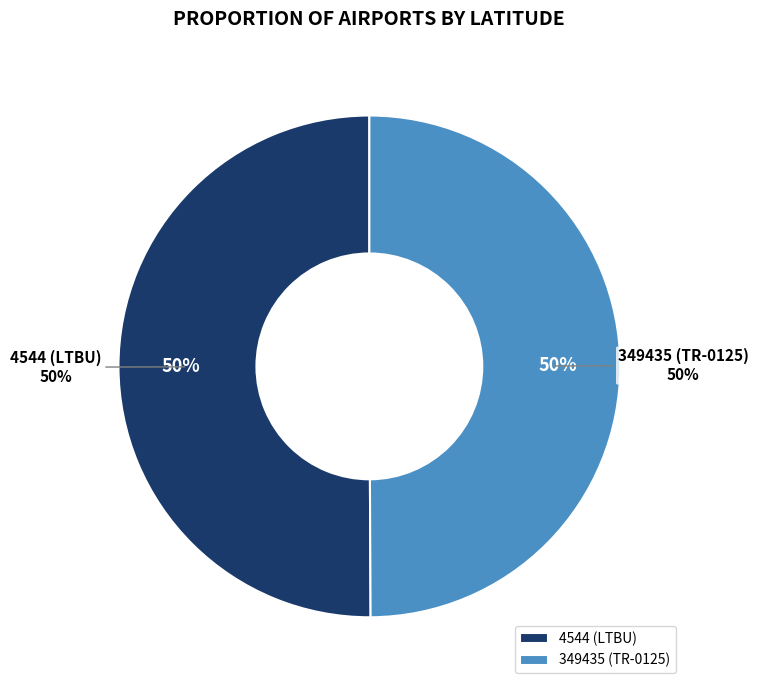

Is it true that 4544 (LTBU) is 61% of the pie?

False